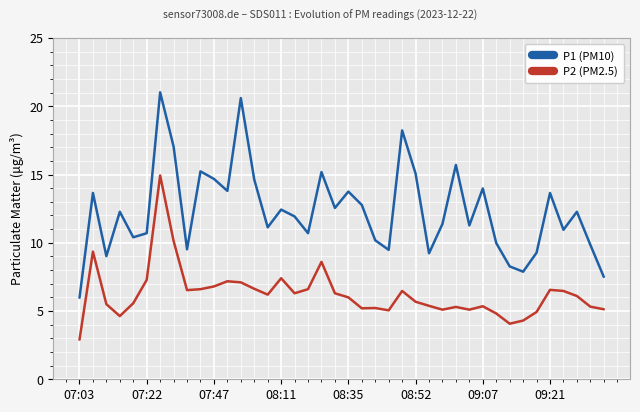

Rank the series by their maximum value, from highest to lowest.

P1 (PM10), P2 (PM2.5)